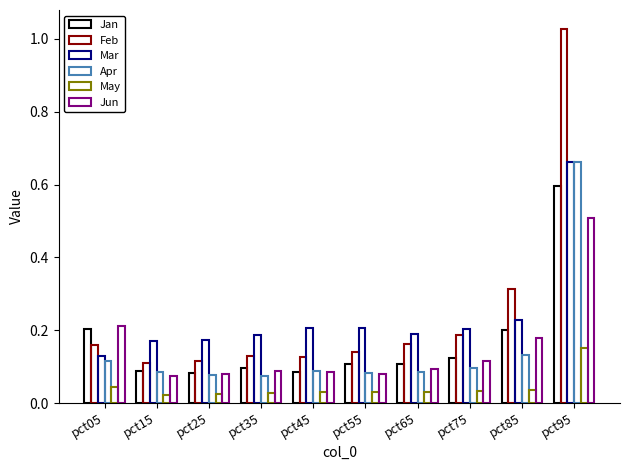

Between pct75 and pct85, which series saw the biggest shift?

Feb